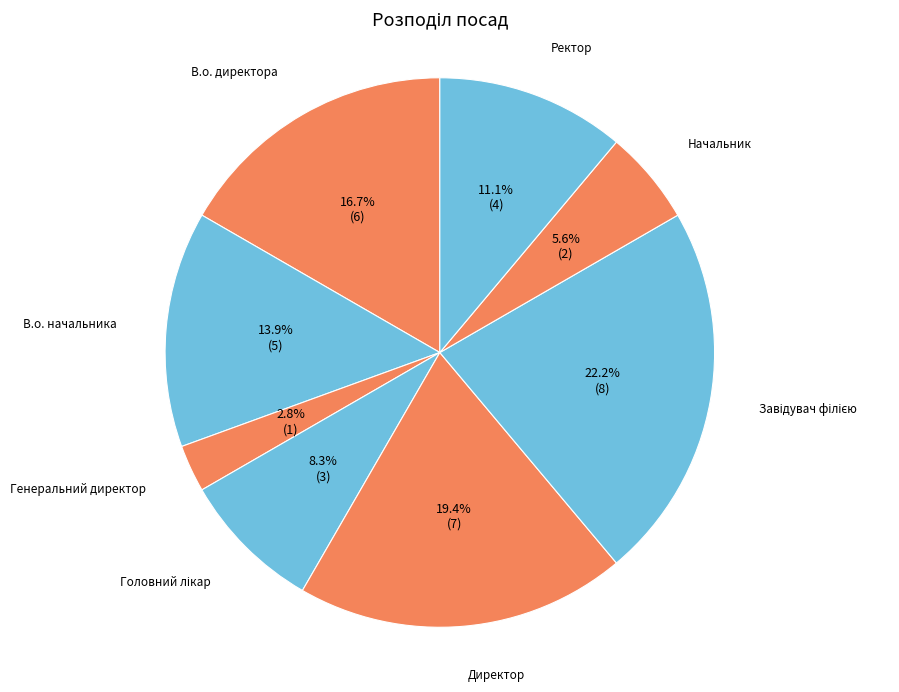

How many segments does this pie chart have?

8